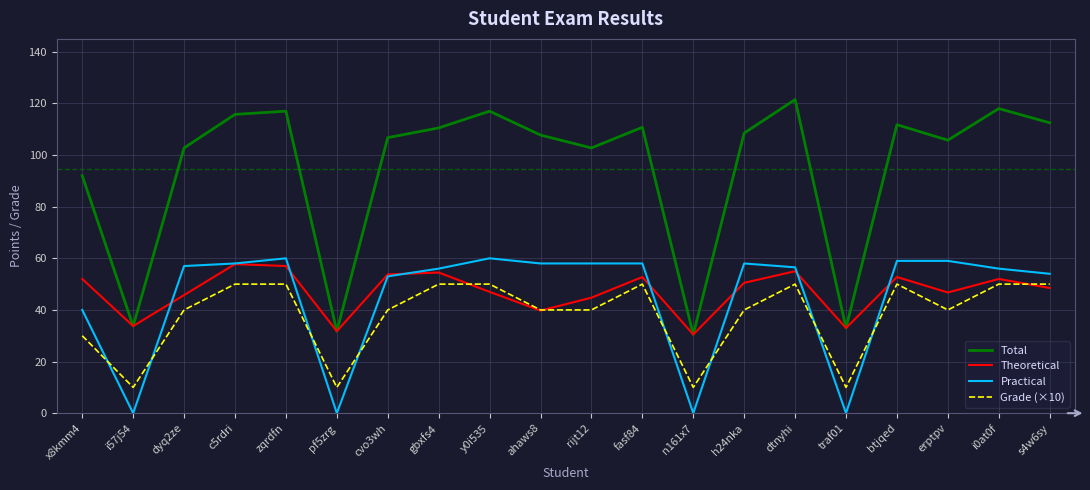

The value of Grade (×10) at btjqed is 20.9. True or false?

False